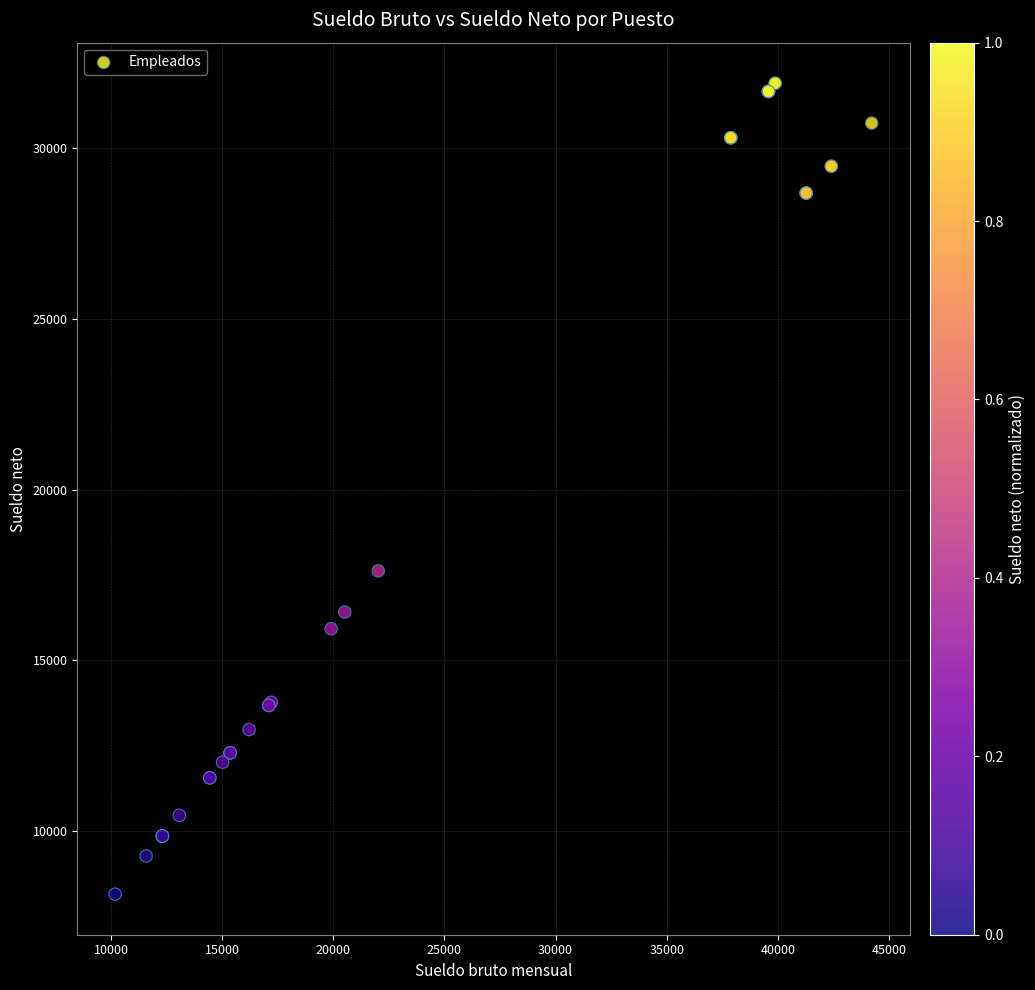

What Y value in the scatter plot is closest to 20025?

17618.4